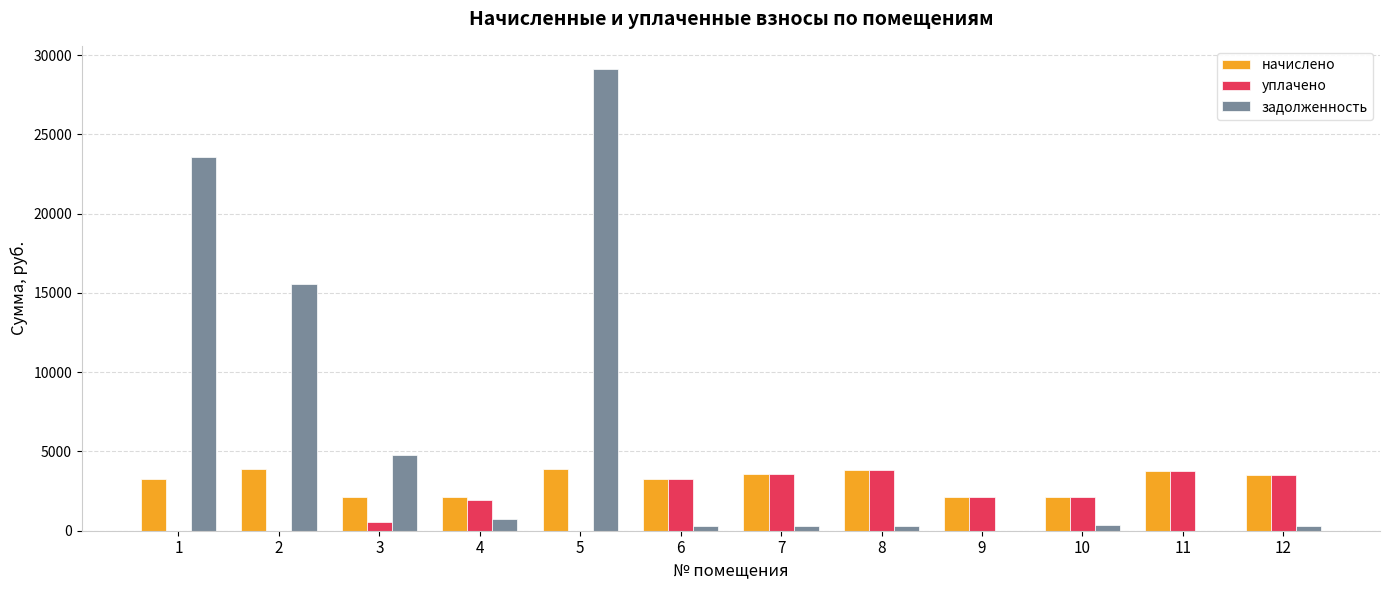

What is the sum of the уплачено values at 3 and 5?

520.0